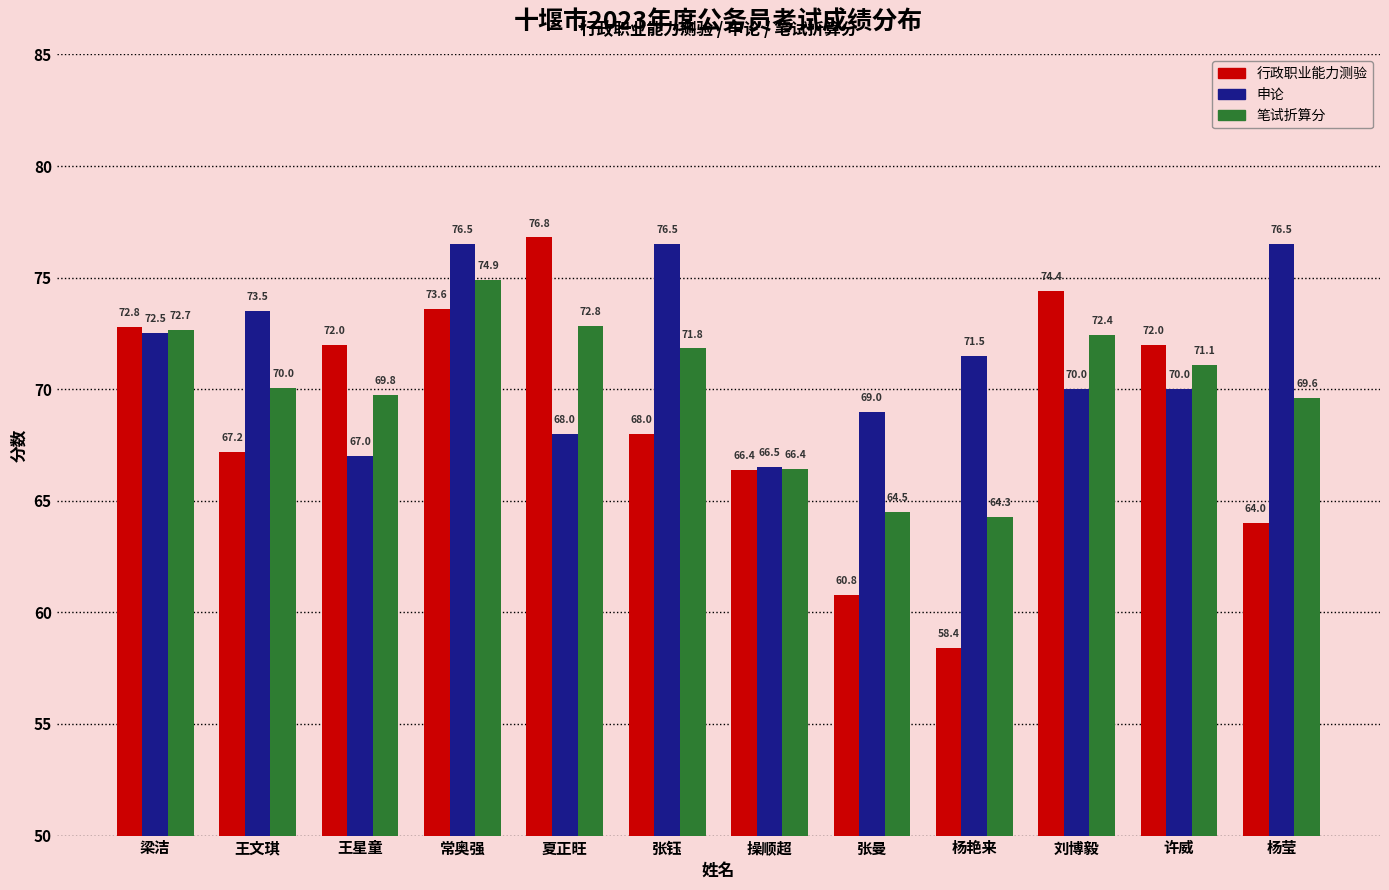

True or false: 申论 has a value of 120.4 at 常奥强.

False